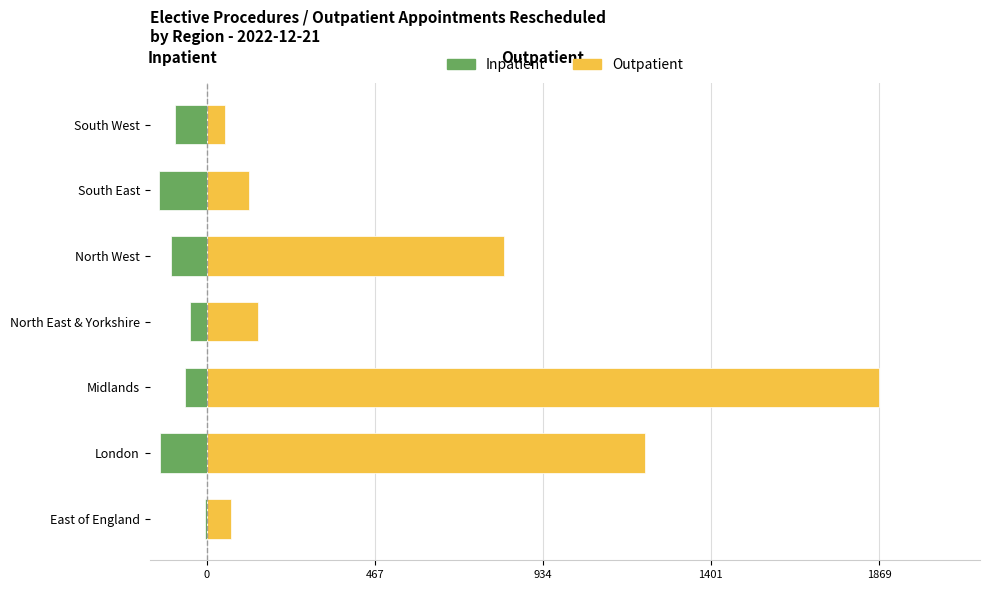

The value of Inpatient at North West is -98. True or false?

True